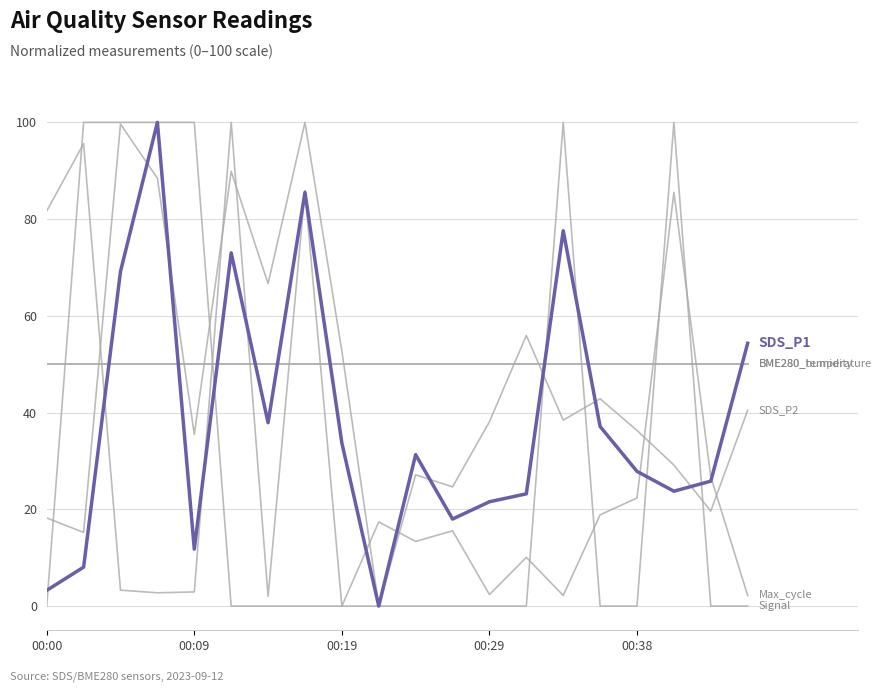

Does the chart have visible grid lines?

Yes